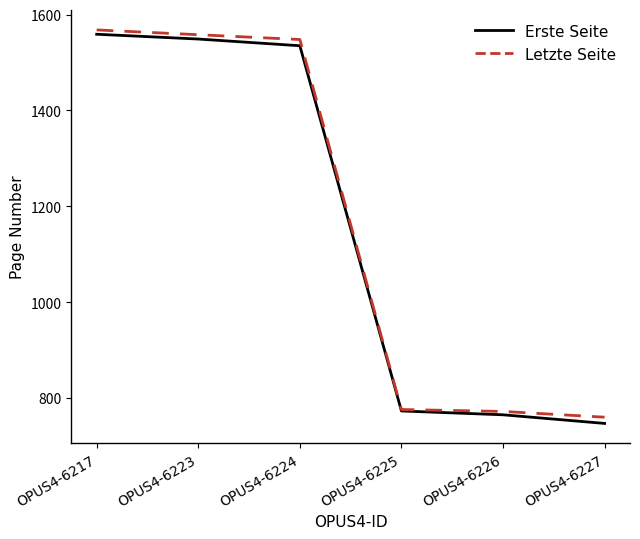

The value of Letzte Seite at OPUS4-6226 is 1130. True or false?

False